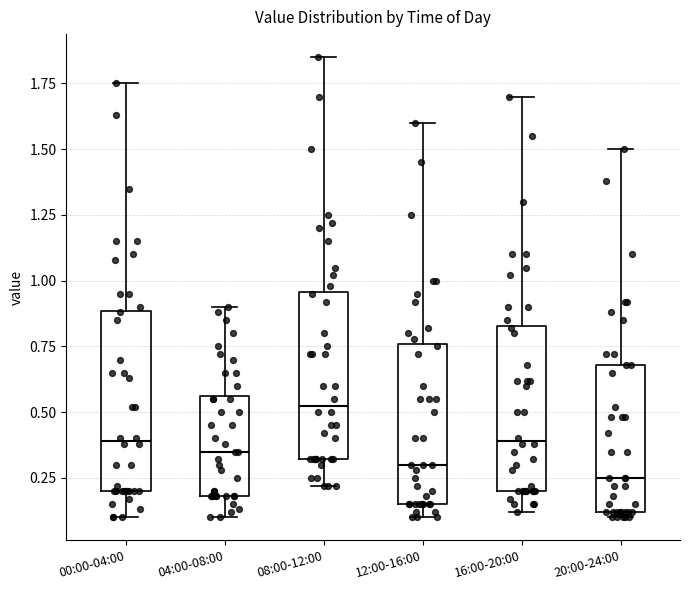

Where does the upper whisker of the box for 00:00-04:00 end on the y-axis? The values are not printed on the chart, so give them approximately, as read against the axis.

1.75